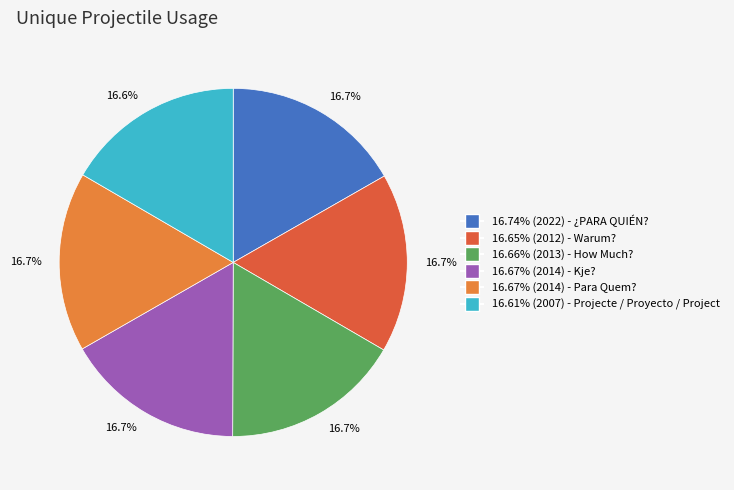

Approximately how many times larger is the value at 16.67% (2014) - Kje? compared to 16.67% (2014) - Para Quem??

1.0